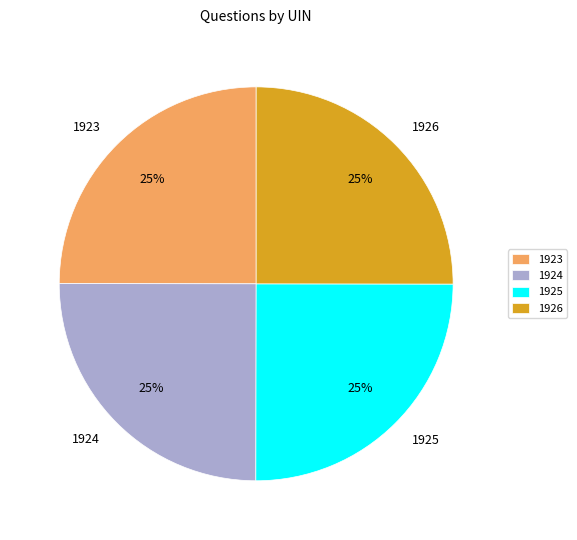

To the nearest percent, what is the combined percentage of 1925 and 1924?

50%